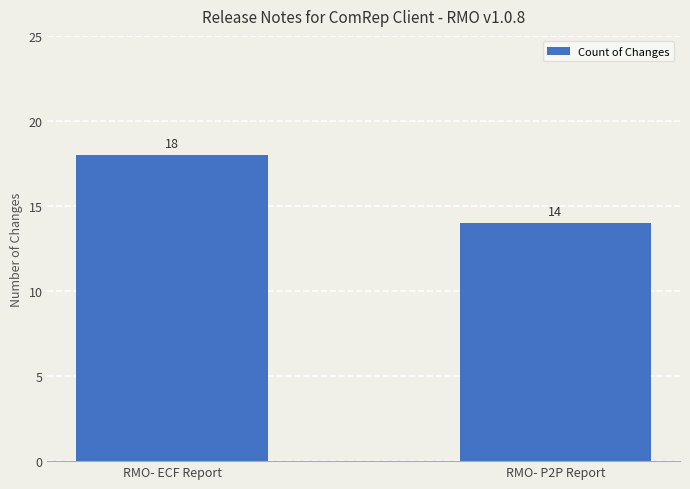

What is the ratio of the value at RMO- ECF Report to the value at RMO- P2P Report?

1.3